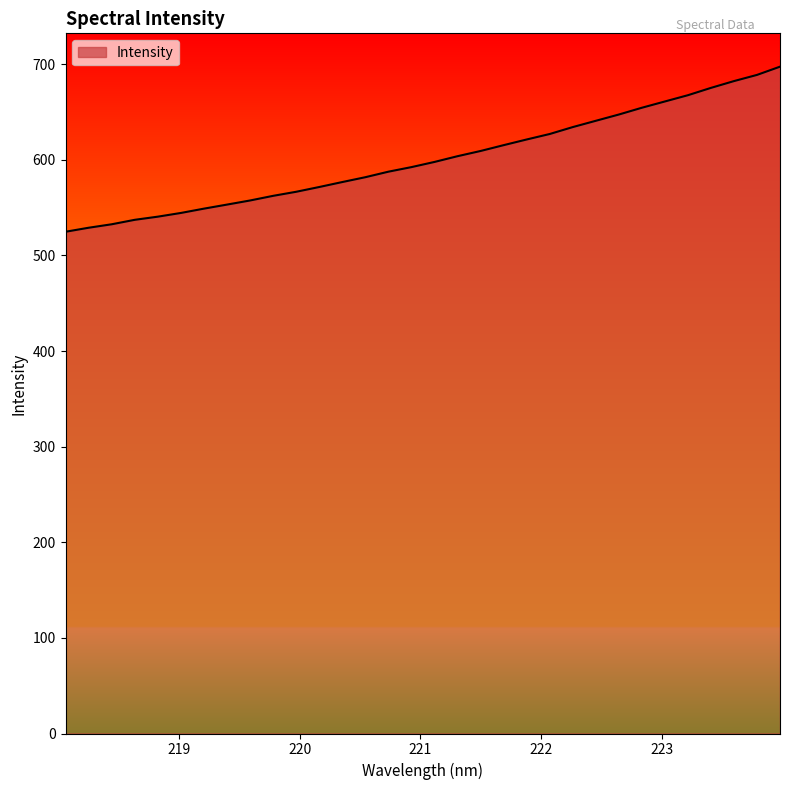

What is the difference between the maximum and minimum values?

172.7